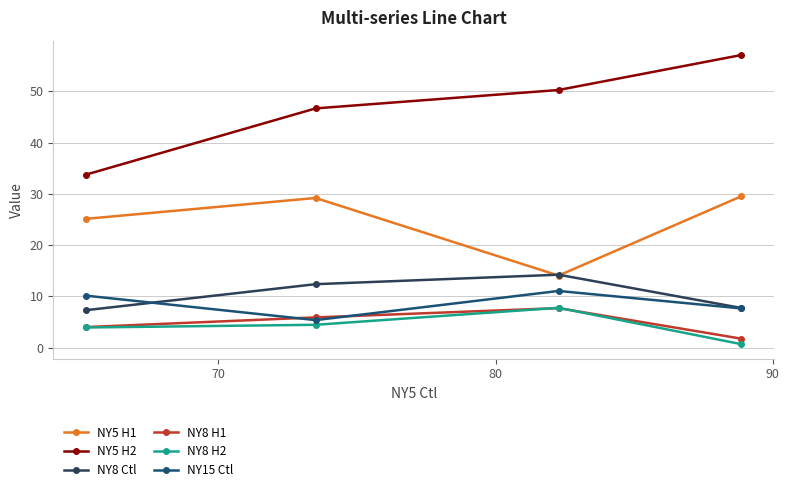

True or false: NY5 H1 has more than 1 points higher than both neighbors.

False